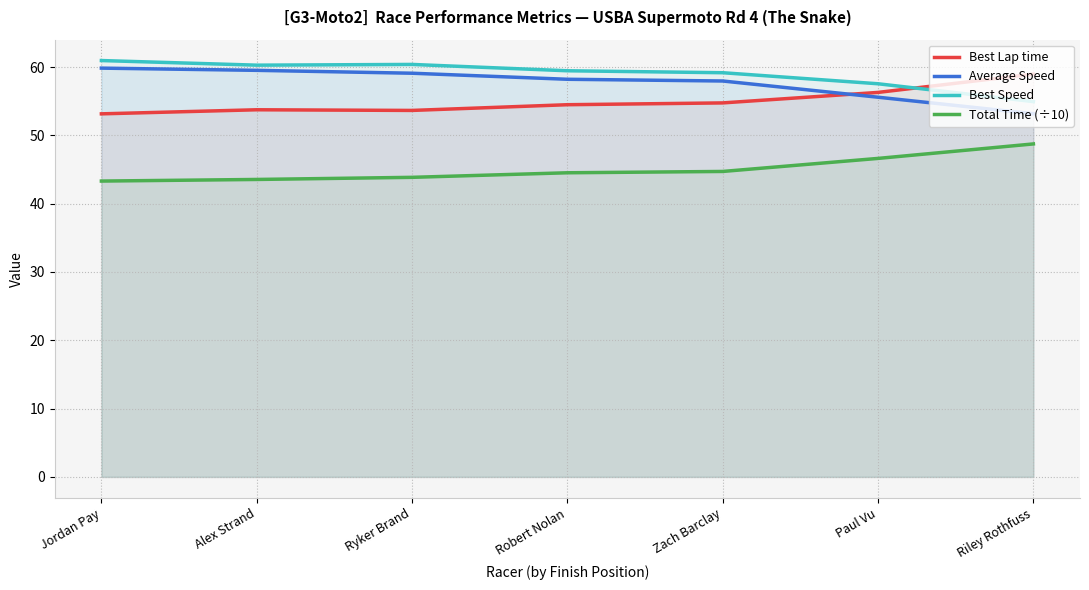

Where is Total Time (÷10) nearest to the value 46?

Paul Vu